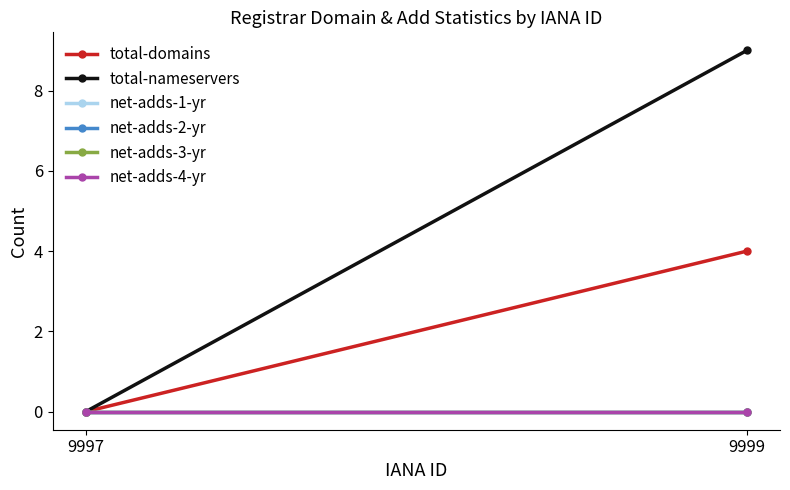

How many values in total-nameservers are above zero?

1